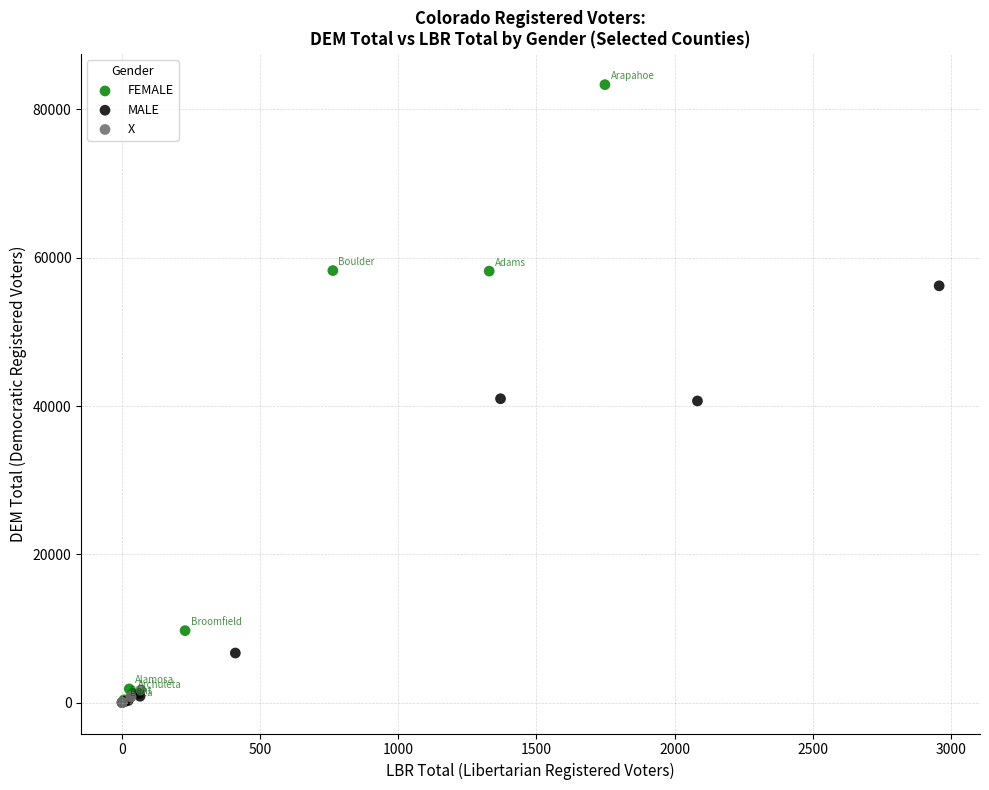

Which series has the largest Y range (max minus min)?

FEMALE